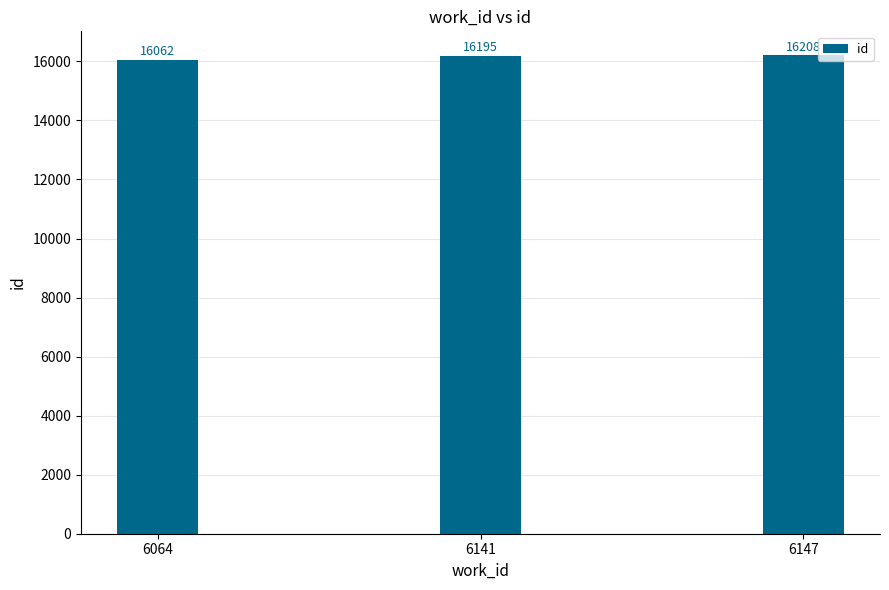

List the labels in order of value, smallest first.

6064, 6141, 6147